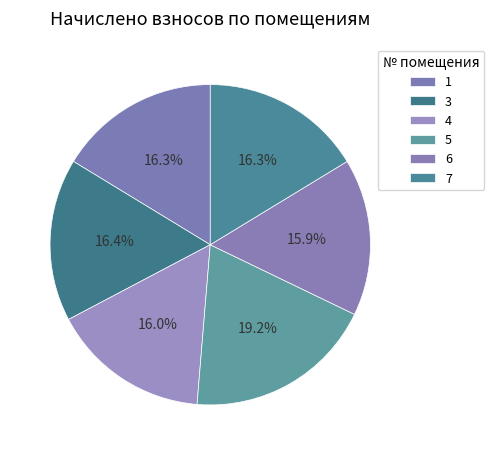

To the nearest percent, what is the average slice percentage?

17%